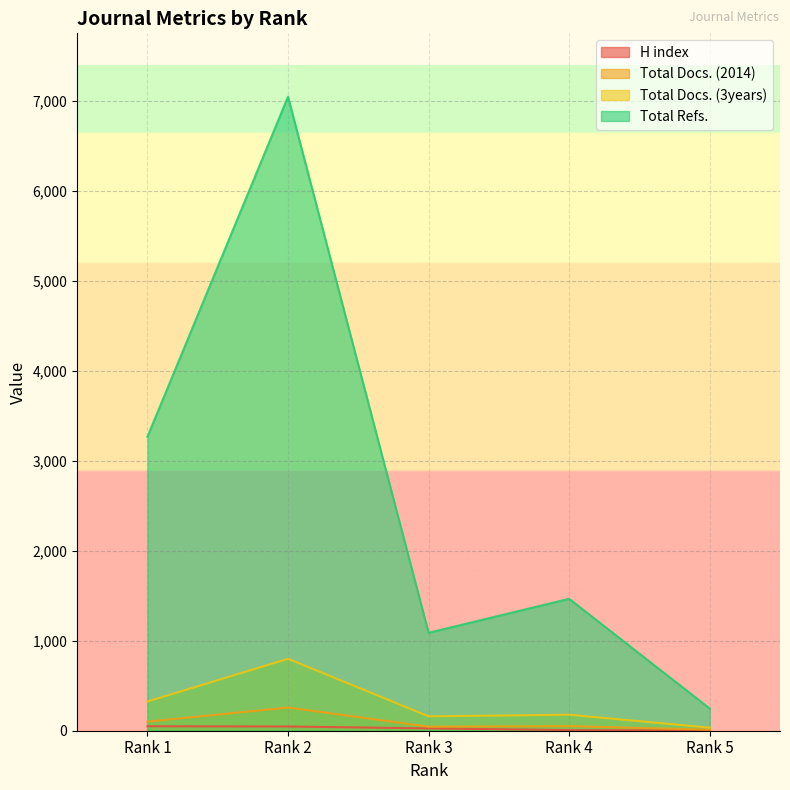

The value of H index at Rank 1 is 50. True or false?

True